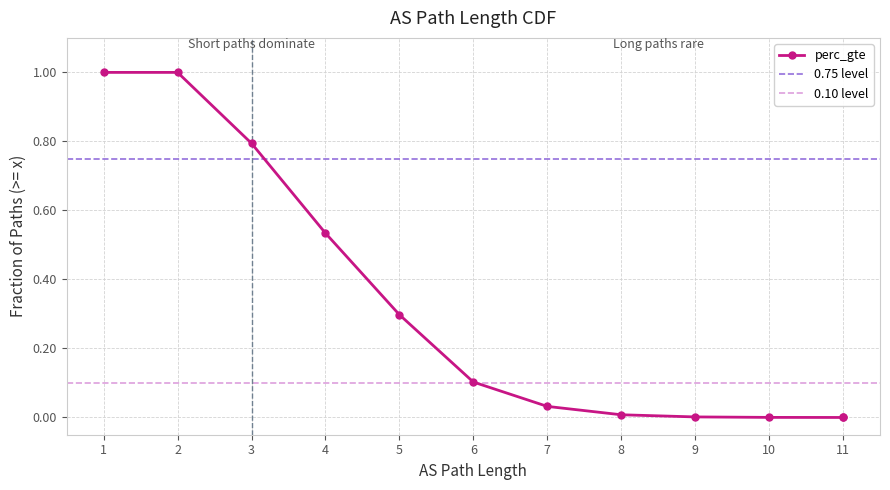

How many lines are shown in the chart?

1